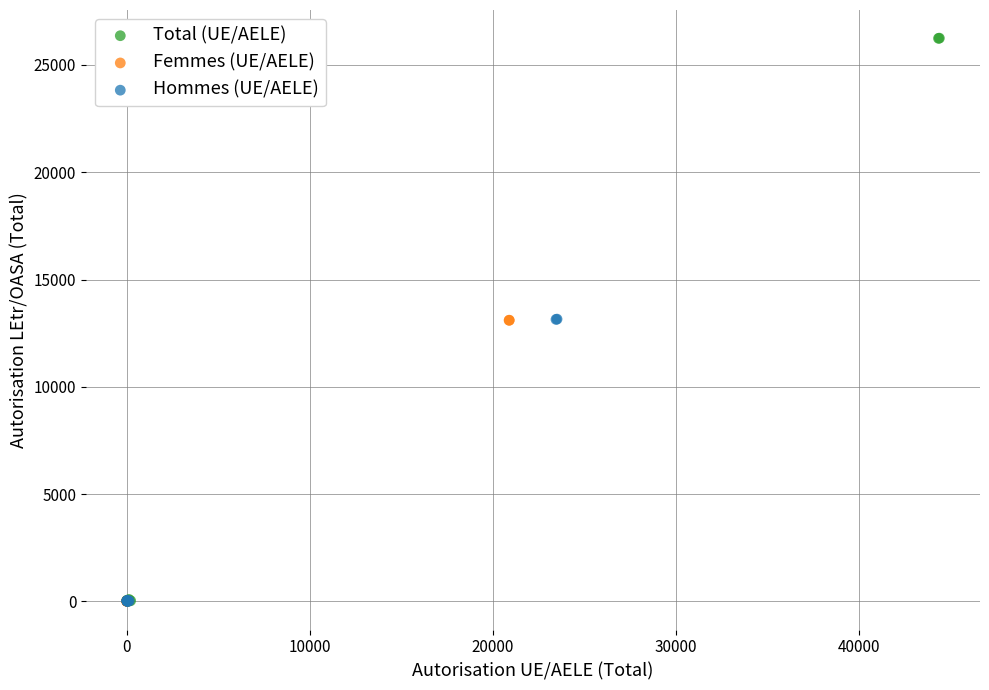

Which series has the widest spread of Y values?

Total (UE/AELE)